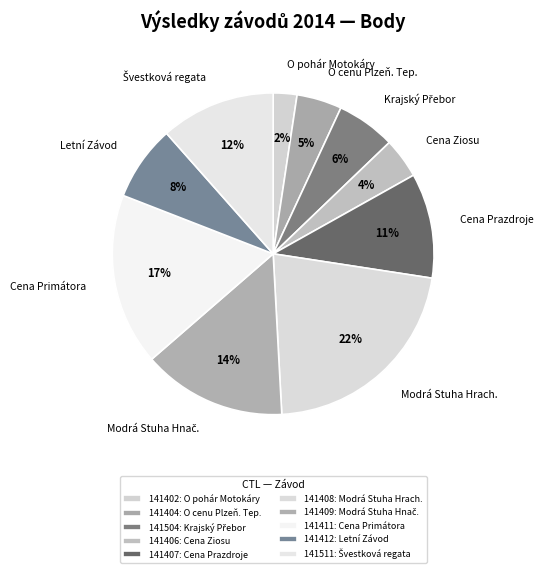

Between O pohár Motokáry and Cena Prazdroje, which is larger?

Cena Prazdroje